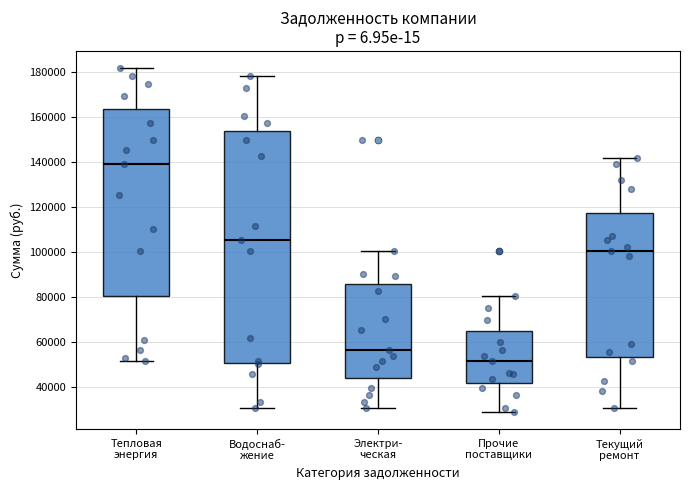

Which box is the tallest, from its lower edge to its upper edge?

Водоснаб- жение